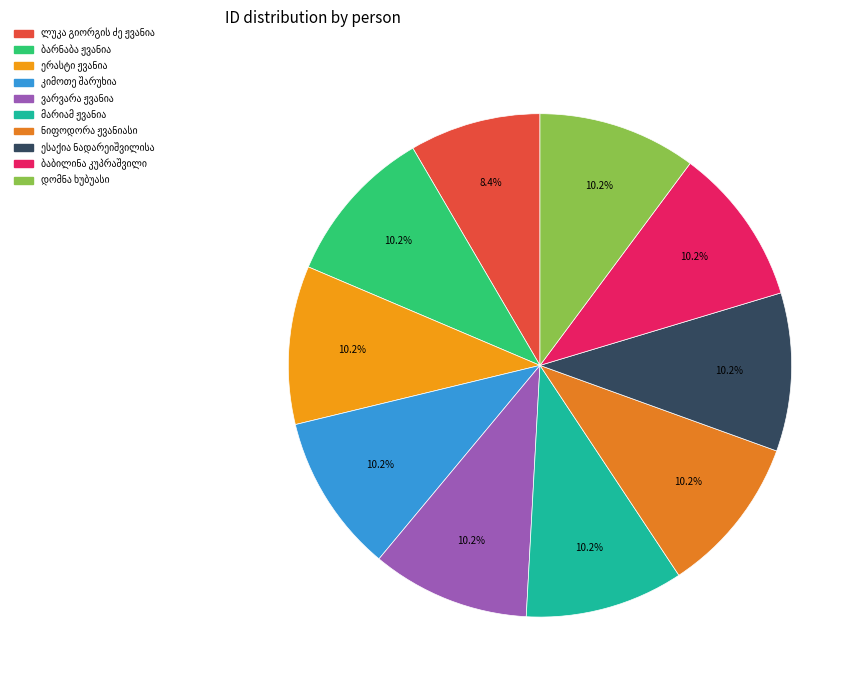

Count the number of slices in the pie.

10